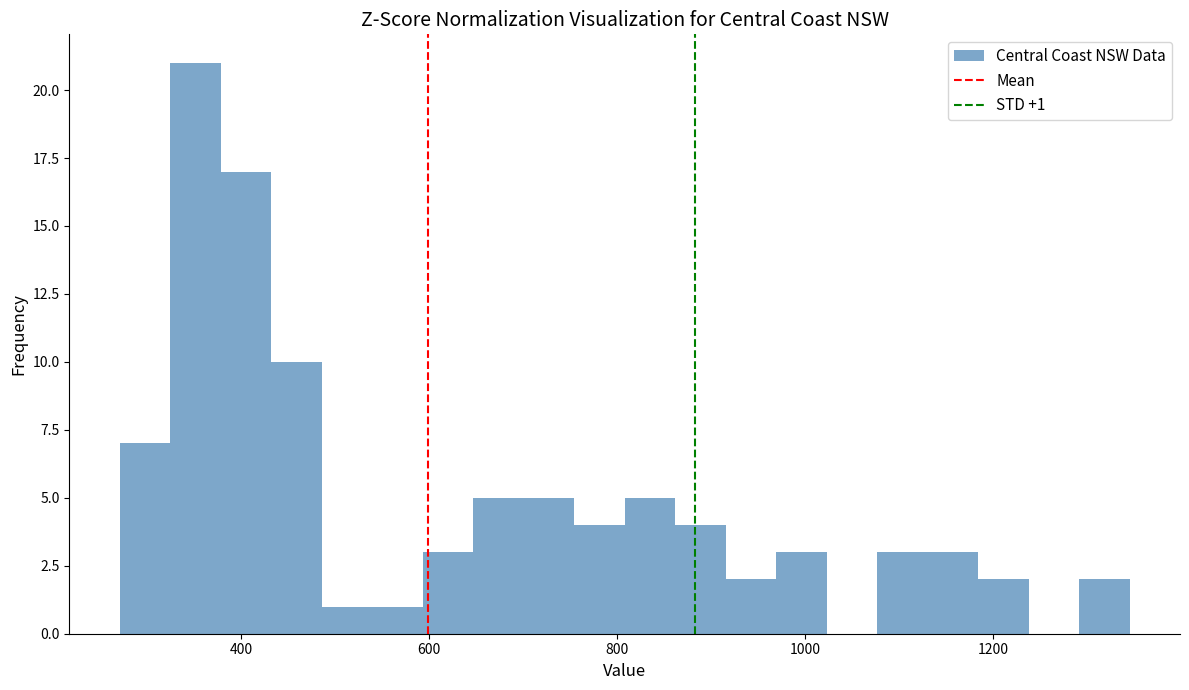

Read against the x-axis, roughly where is the centre of the tallest bar?

360